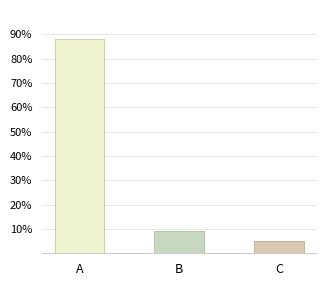

Approximately how many times larger is the value at B compared to C?

1.8